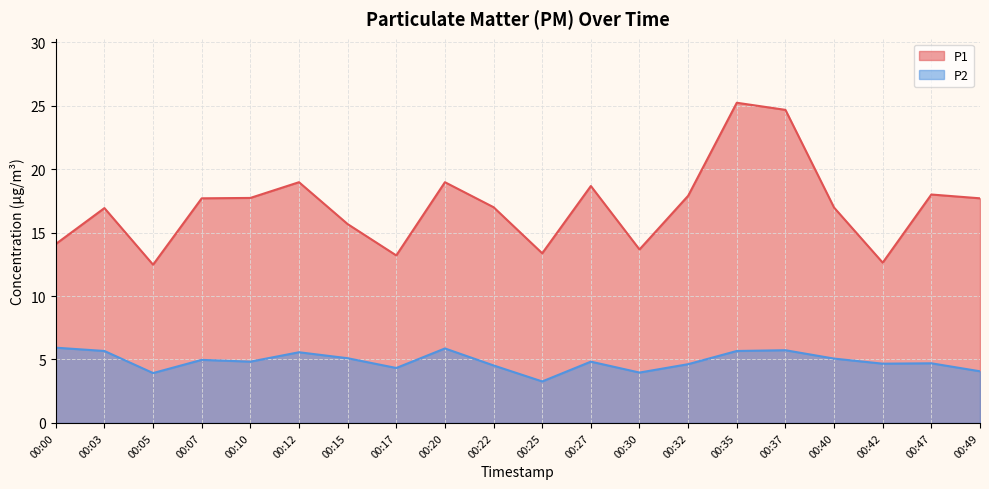

Does the chart display data point markers on the line(s)?

No